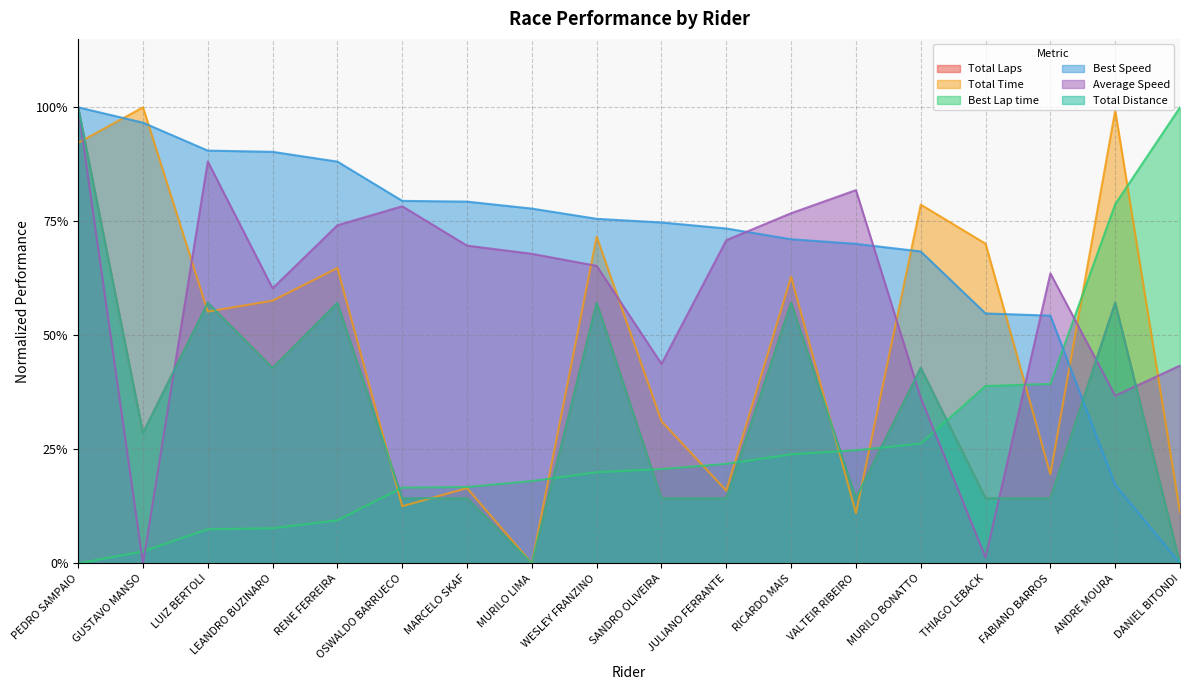

What is the label of the 2nd point from the left?

GUSTAVO MANSO